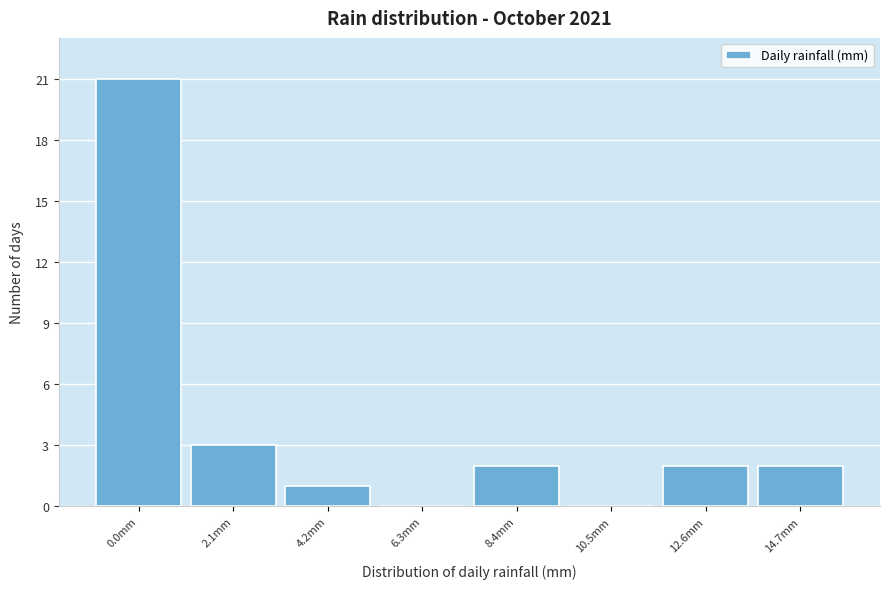

Reading left to right, transcribe all the data shown in this chart.

0.0mm=21	2.1mm=3	4.2mm=1	6.3mm=0	8.4mm=2	10.5mm=0	12.6mm=2	14.7mm=2